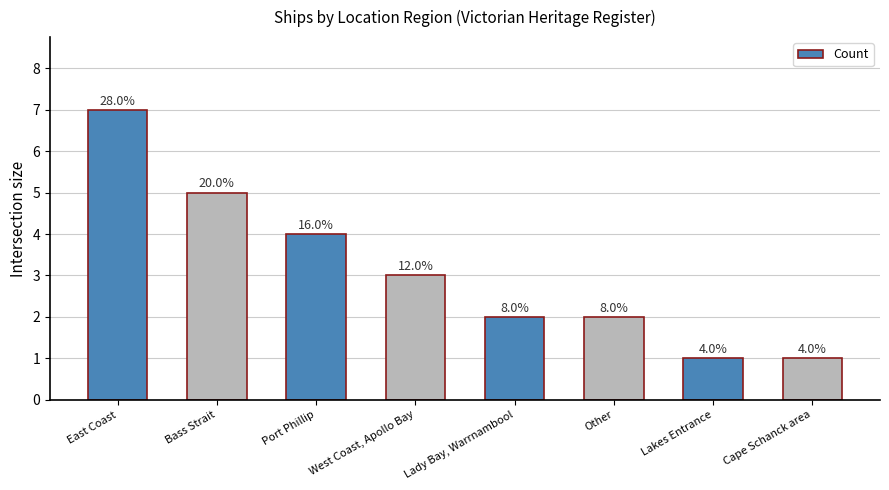

Are the bars horizontal?

No